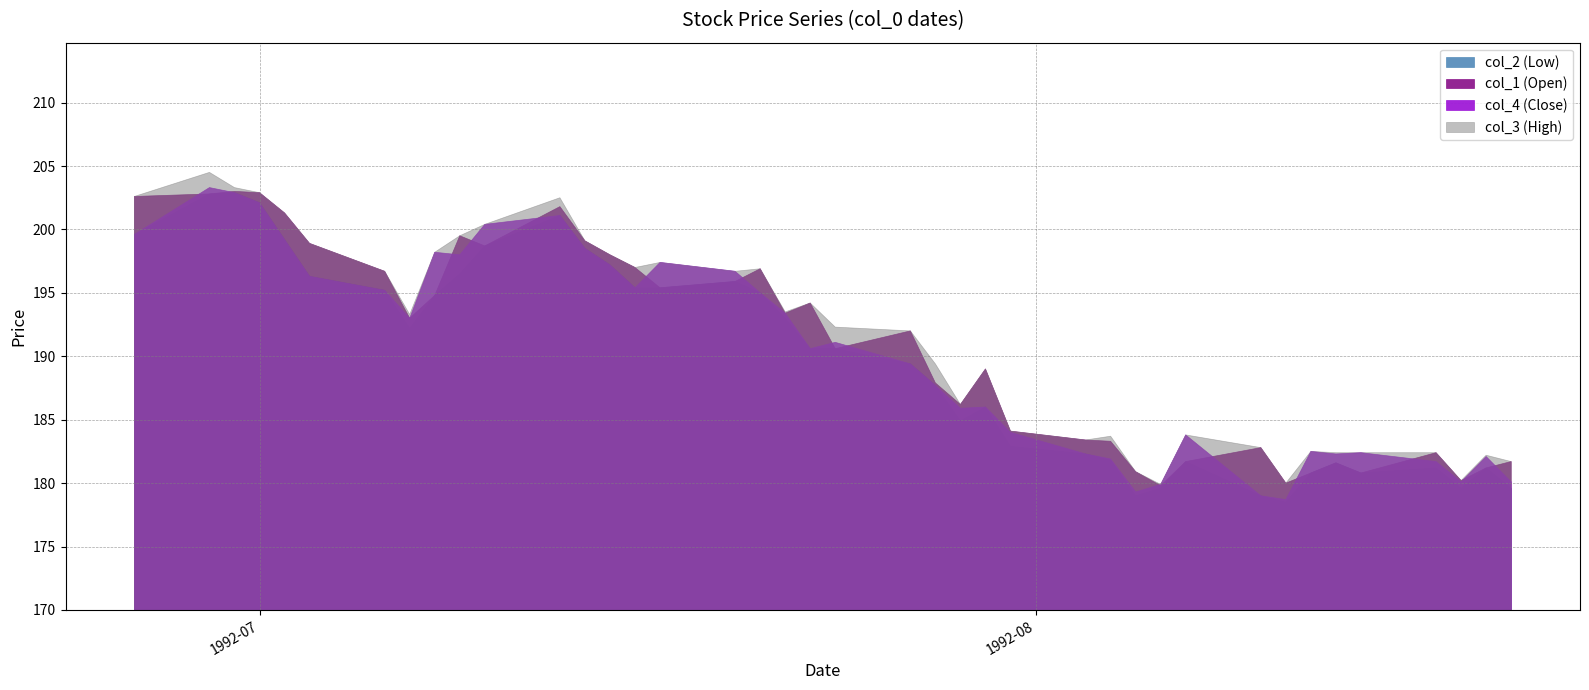

What is the label of the 40th point from the left?

1992/08/20